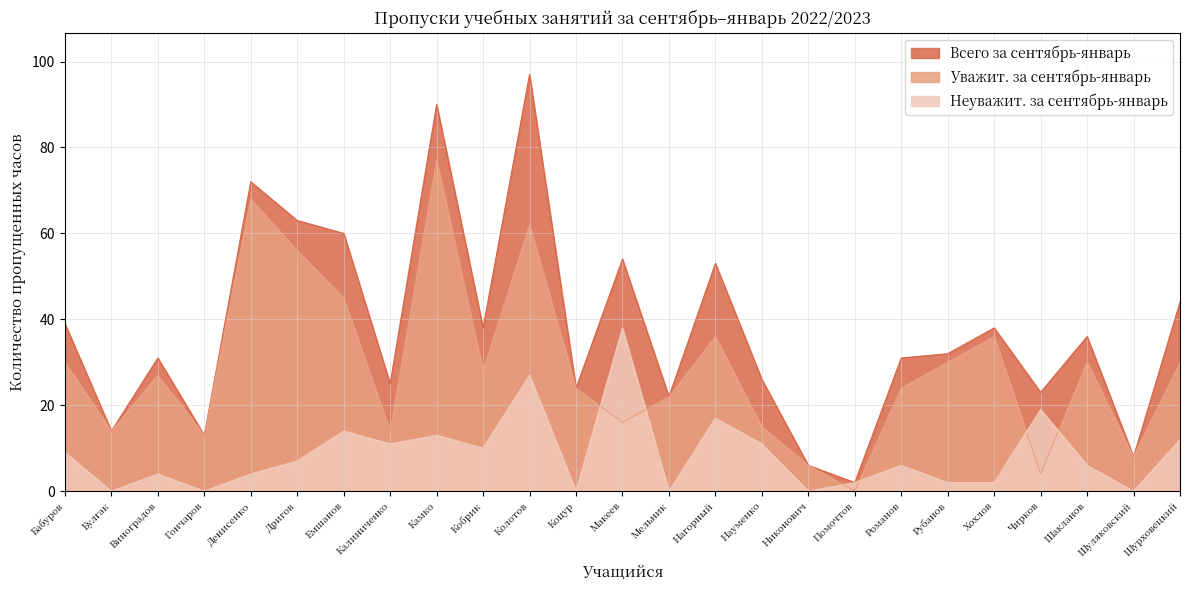

Reading left to right, what are all the values shown in this chart?

Всего за сентябрь-январь: 39	14	31	13	72	63	60	25	90	38	97	24	54	22	53	26	6	2	31	32	38	23	36	8	44
Уважит. за сентябрь-январь: 30	14	27	13	68	56	45	14	77	28	62	24	16	22	36	15	6	0	24	30	36	4	30	8	30
Неуважит. за сентябрь-январь: 9	0	4	0	4	7	14	11	13	10	27	0	38	0	17	11	0	2	6	2	2	19	6	0	12